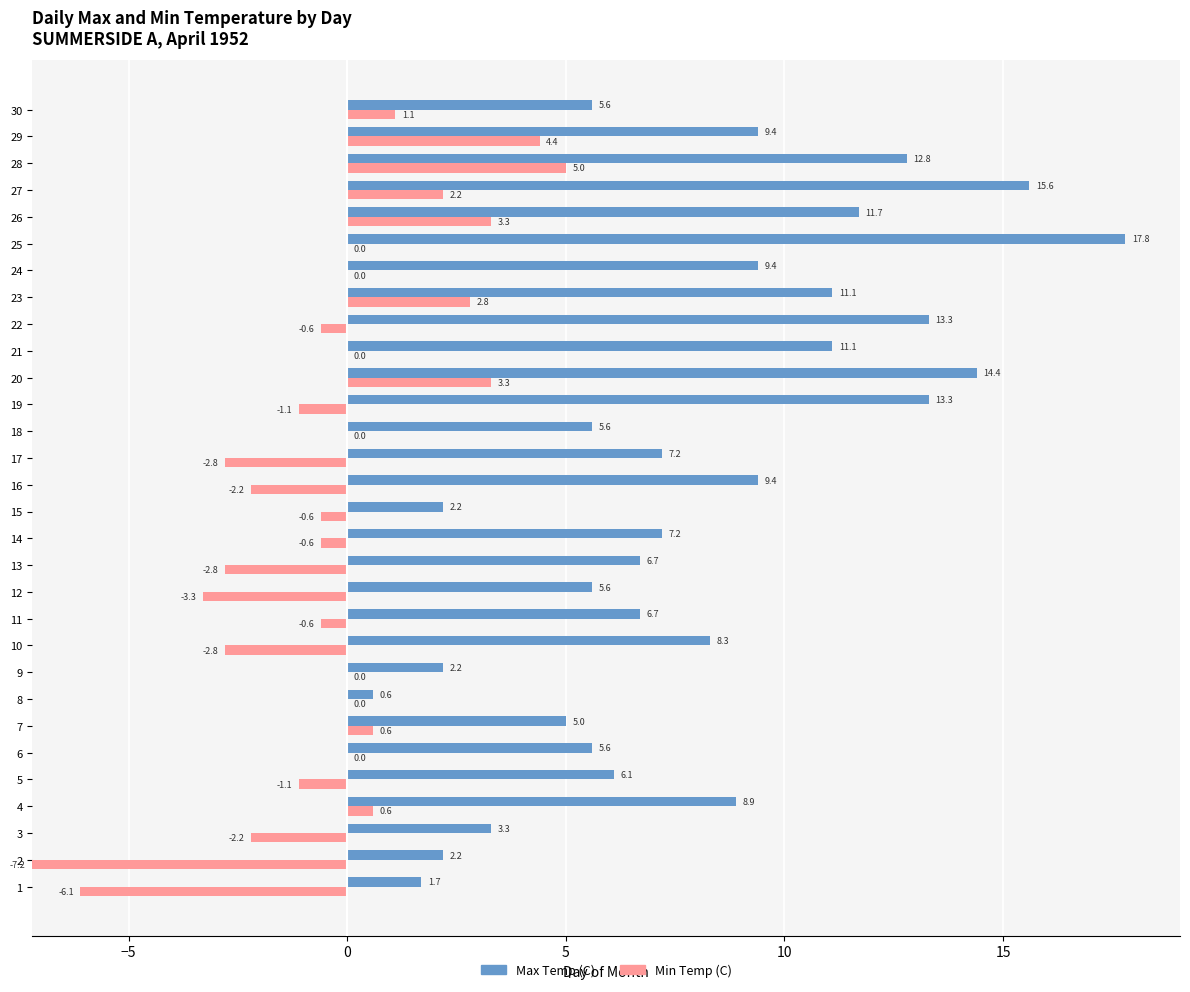

List the series in order of their peak value, lowest first.

Min Temp (C), Max Temp (C)